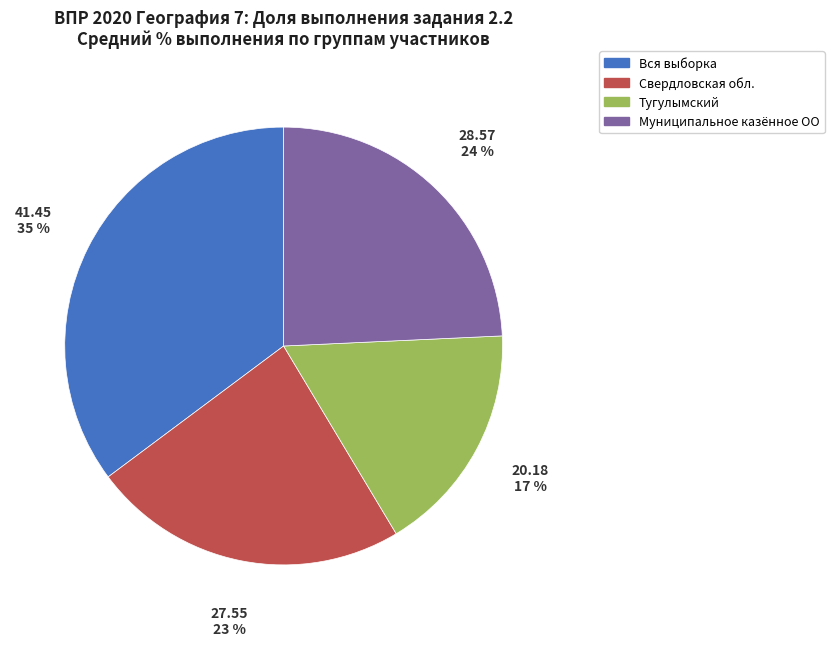

Approximately how many times larger is the value at Вся выборка compared to Тугулымский?

2.1